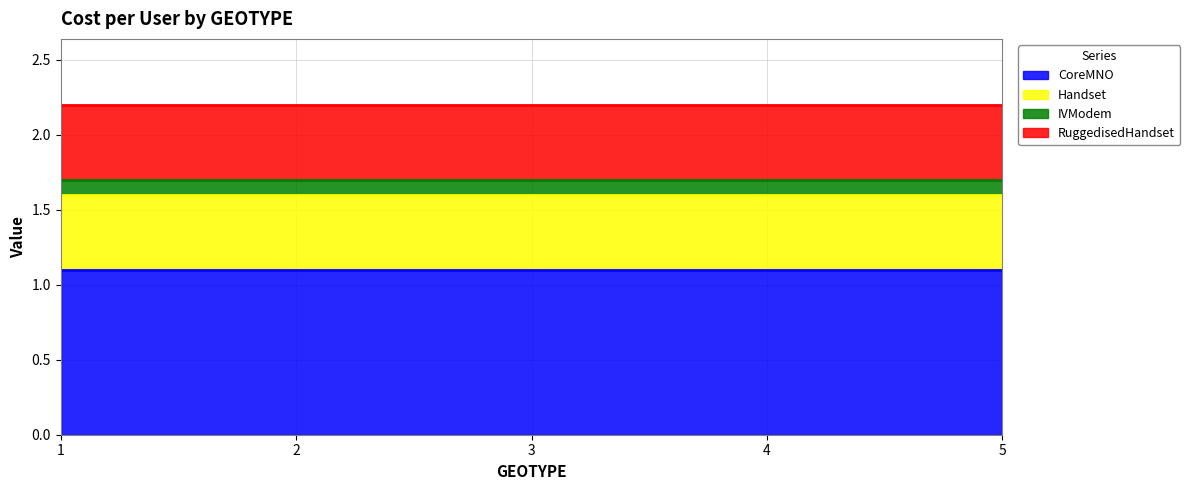

What is the sum of all RuggedisedHandset values?

2.5